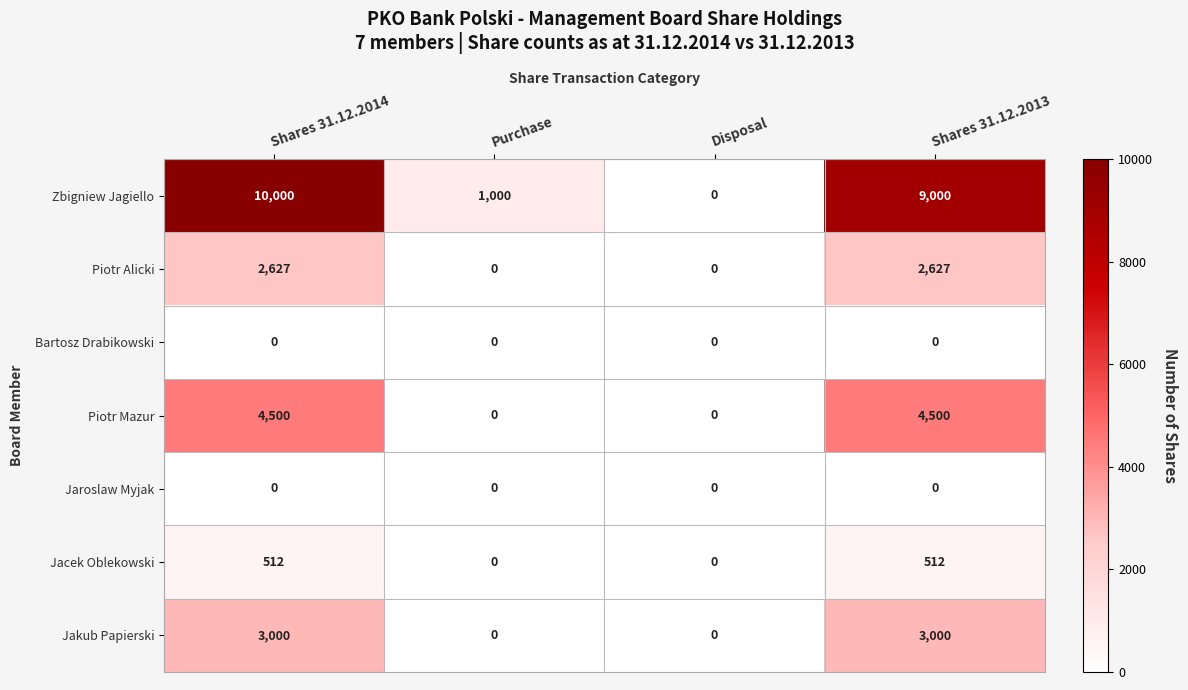

What is the difference between the second highest and minimum values in the Jakub Papierski series?

3000